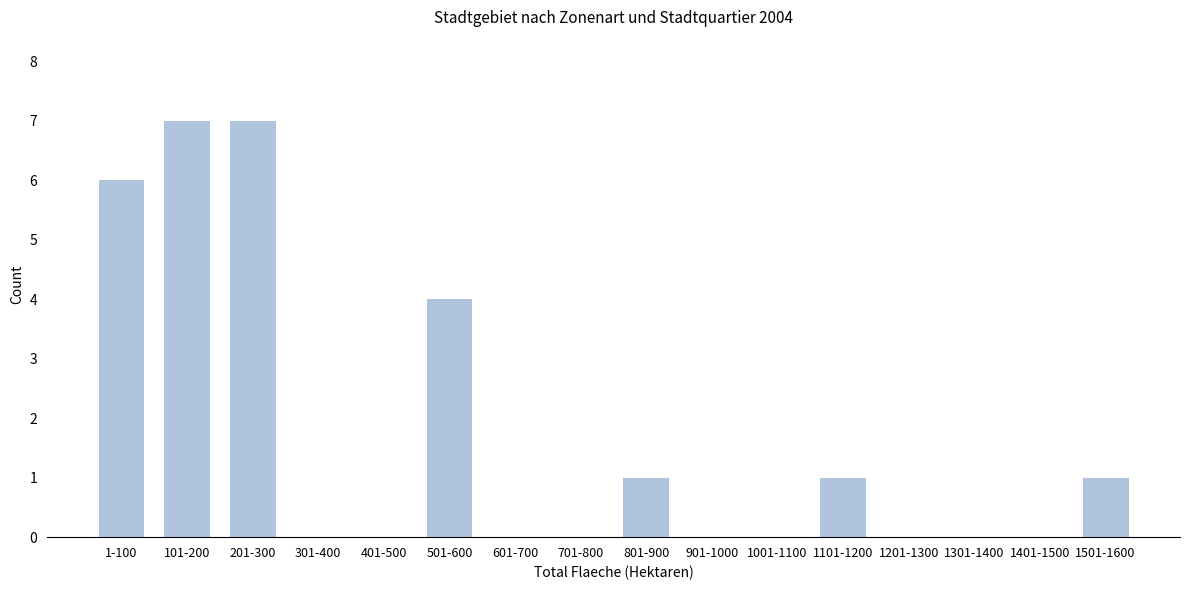

Reading left to right, extract all data points from this chart.

1-100=6	101-200=7	201-300=7	301-400=0	401-500=0	501-600=4	601-700=0	701-800=0	801-900=1	901-1000=0	1001-1100=0	1101-1200=1	1201-1300=0	1301-1400=0	1401-1500=0	1501-1600=1